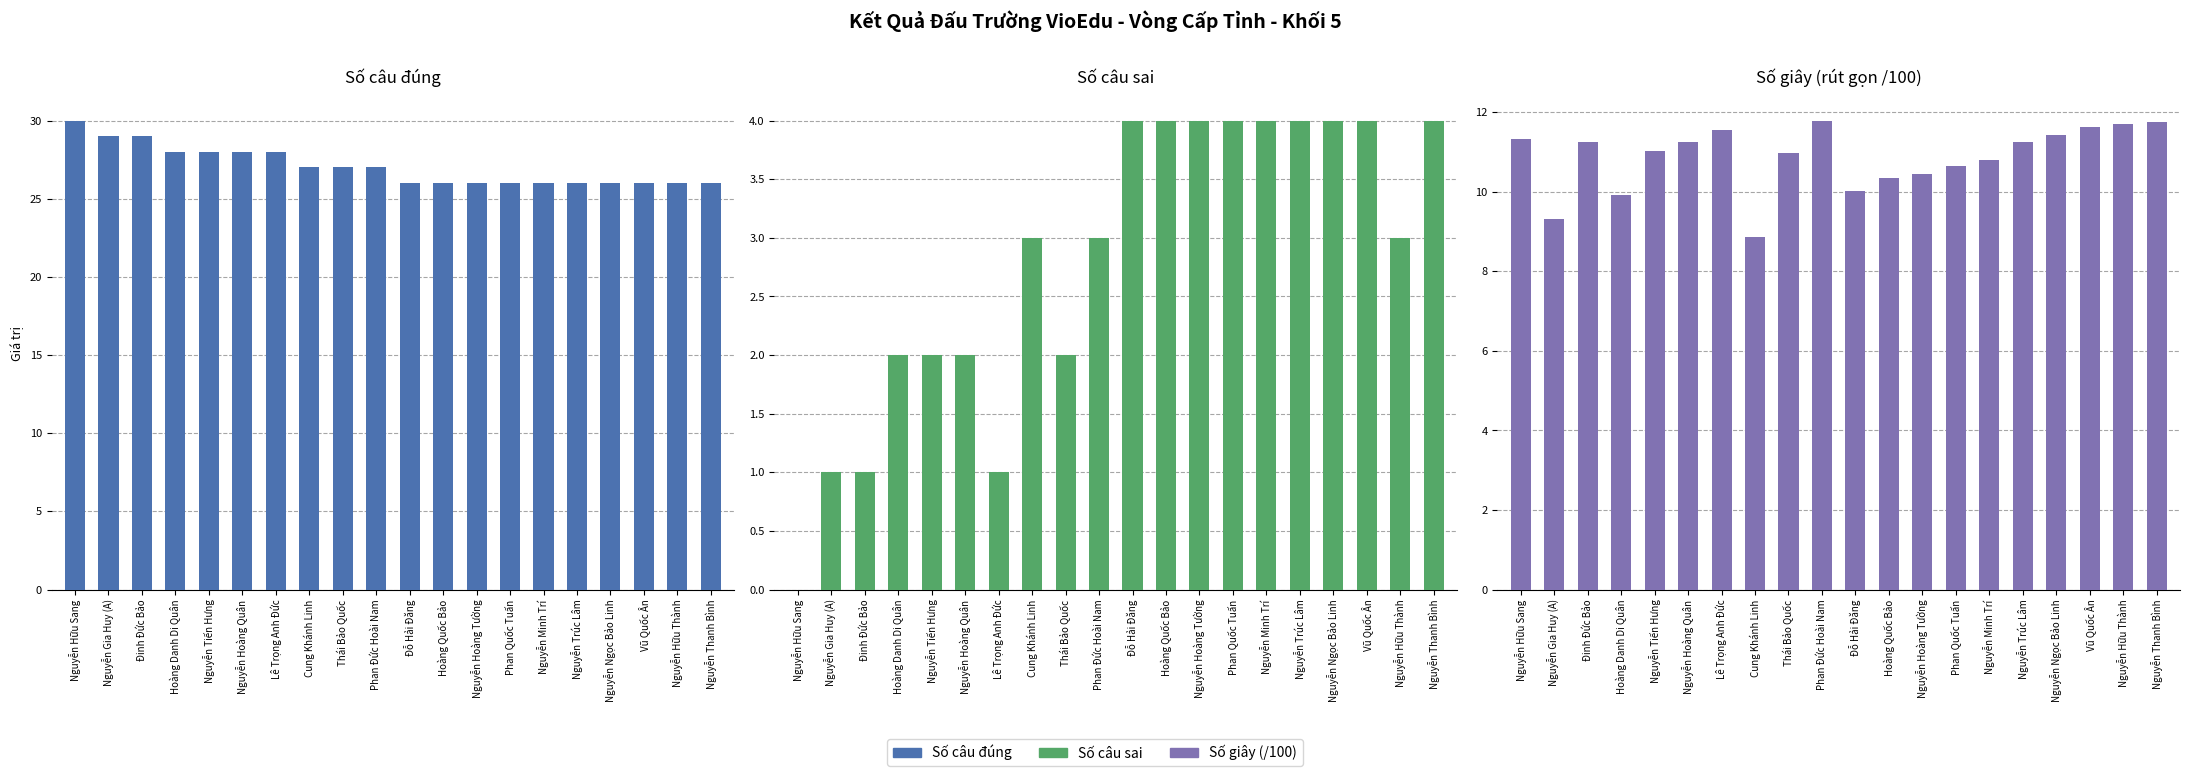

Is the value of Số câu sai at Nguyễn Minh Trí greater than the value of Số giây at Hoàng Quốc Bảo?

No